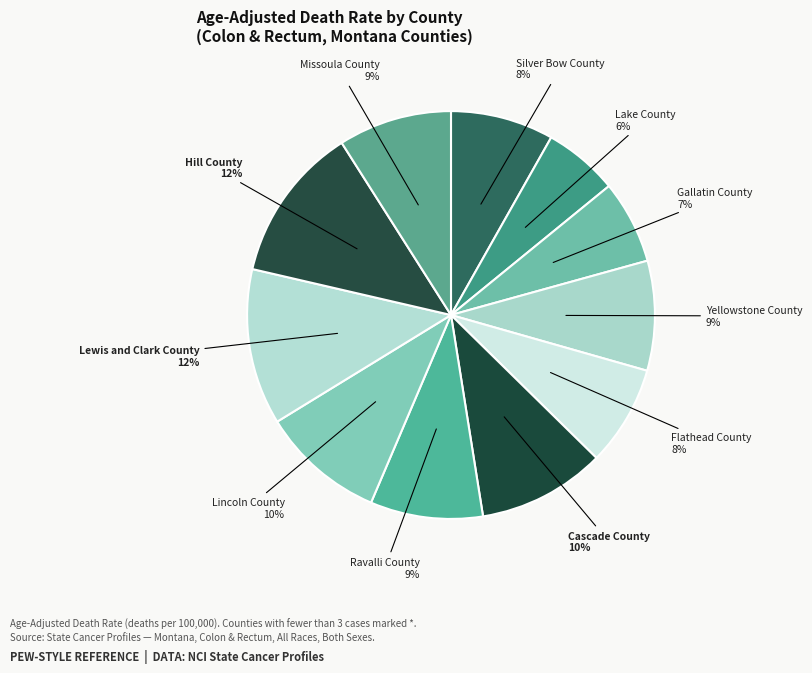

Which category has the biggest portion of the pie?

Lewis and Clark County